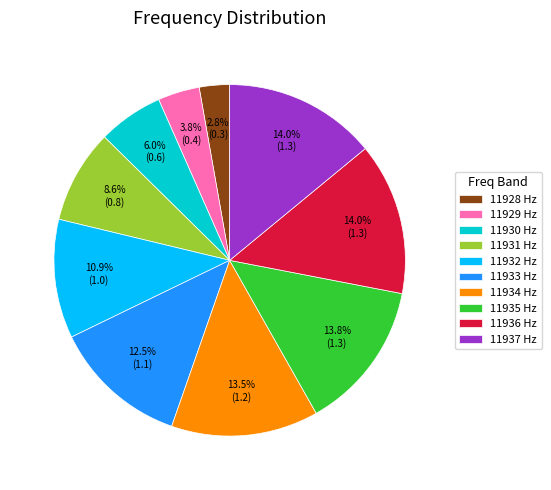

Which category has the smallest portion of the pie?

11928 Hz